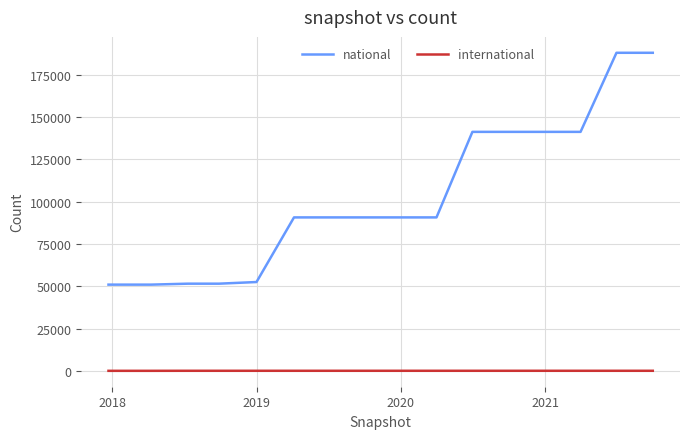

Which series has the widest spread of values?

national